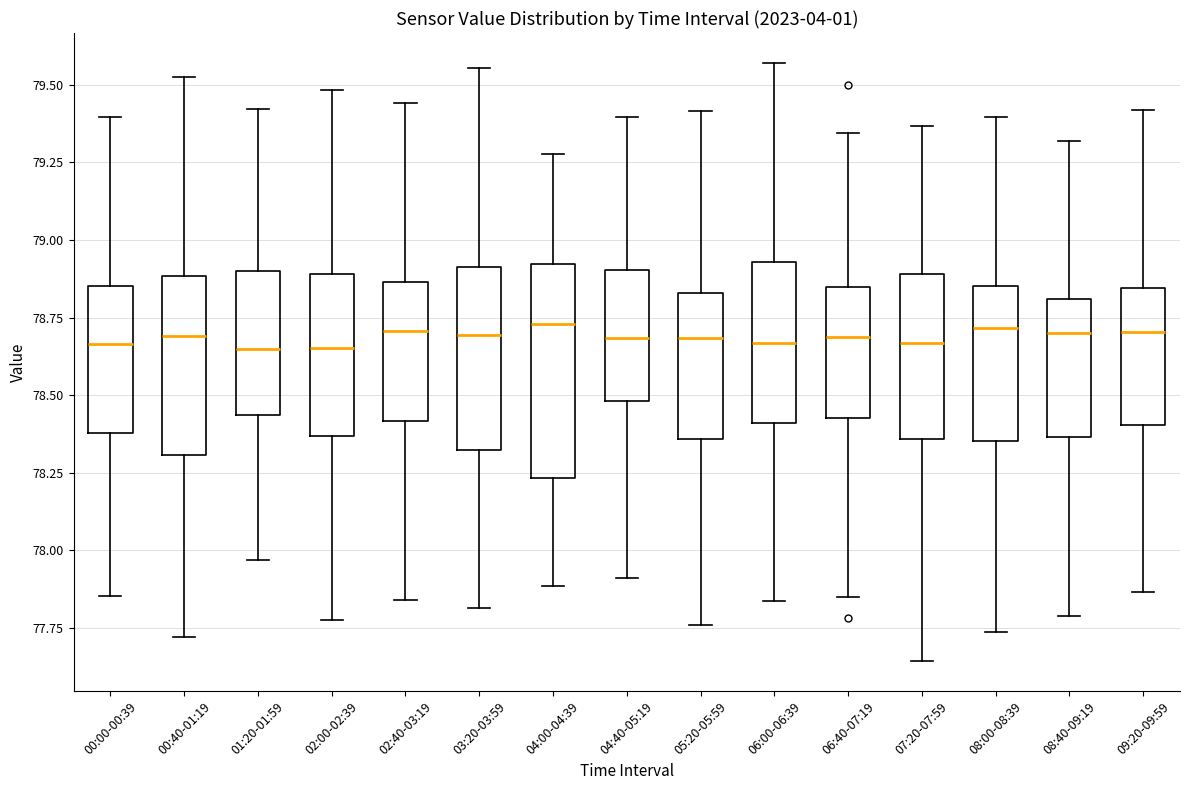

Which box is the tallest, from its lower edge to its upper edge?

04:00-04:39